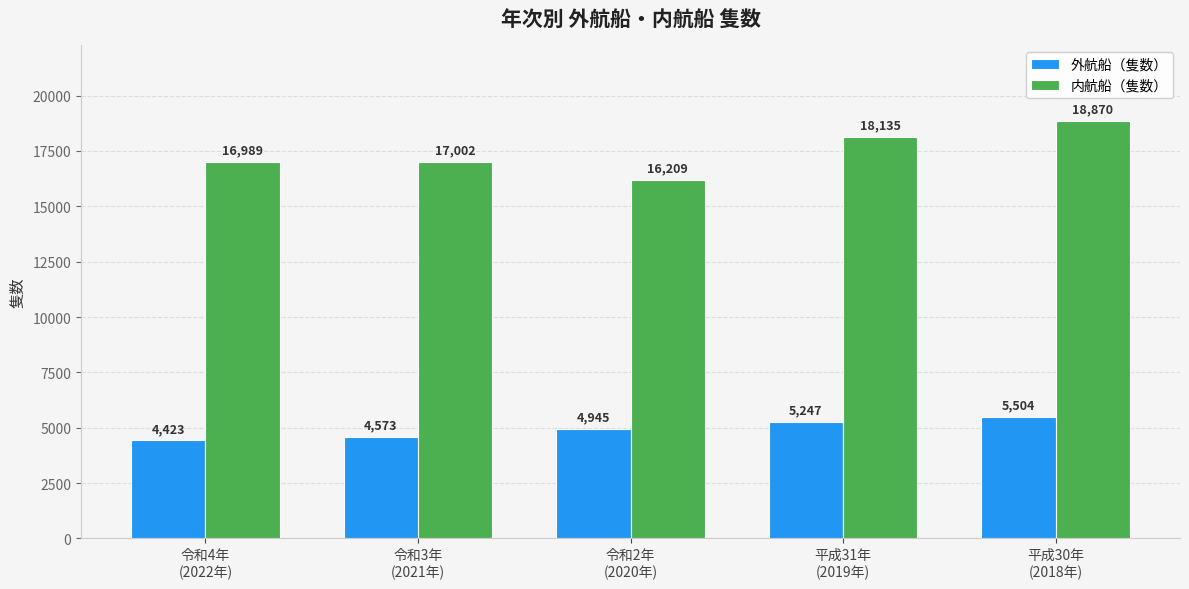

What is the sum of all 内航船（隻数） values?

87205